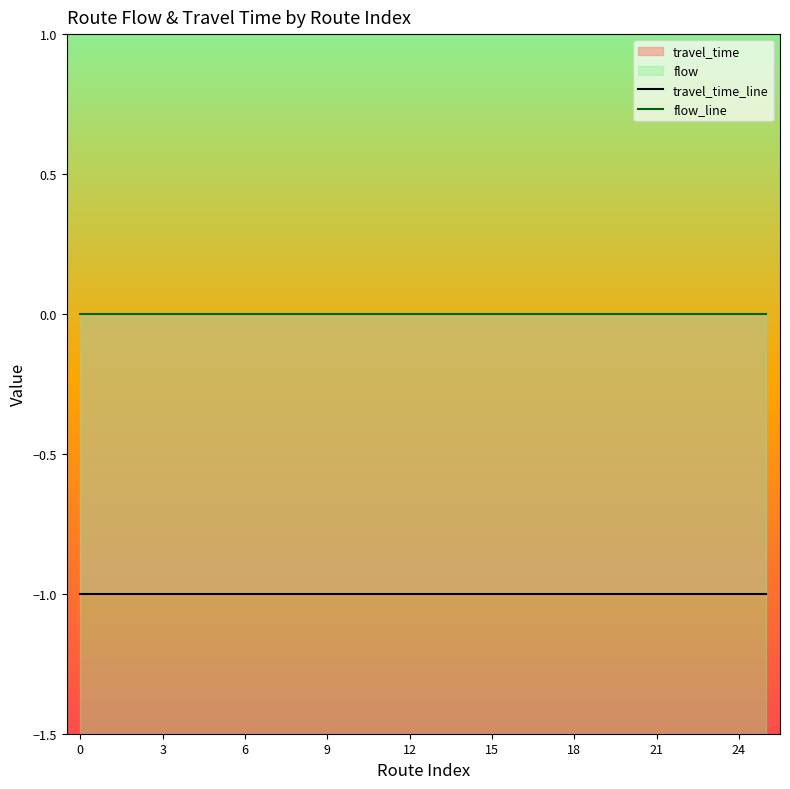

How many lines are shown in the chart?

2